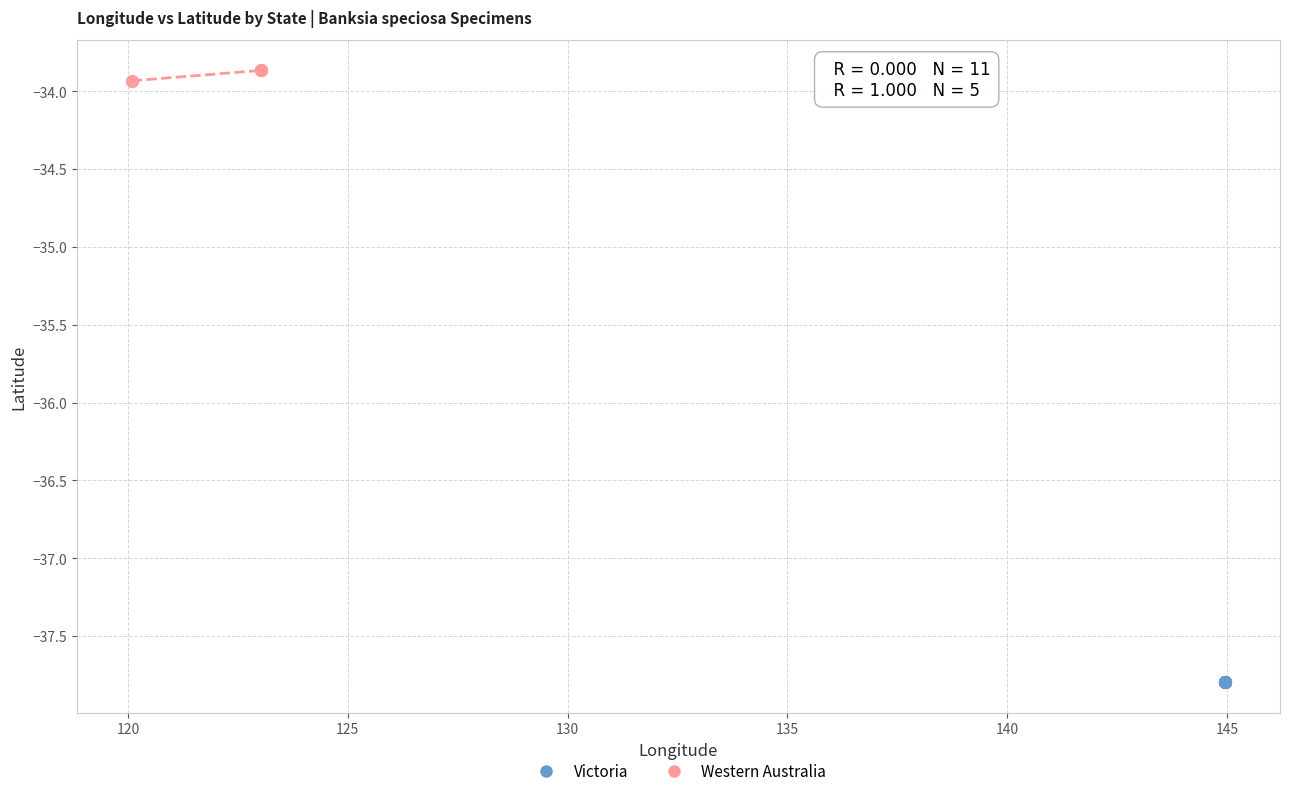

Which series reaches the minimum Y coordinate?

Victoria